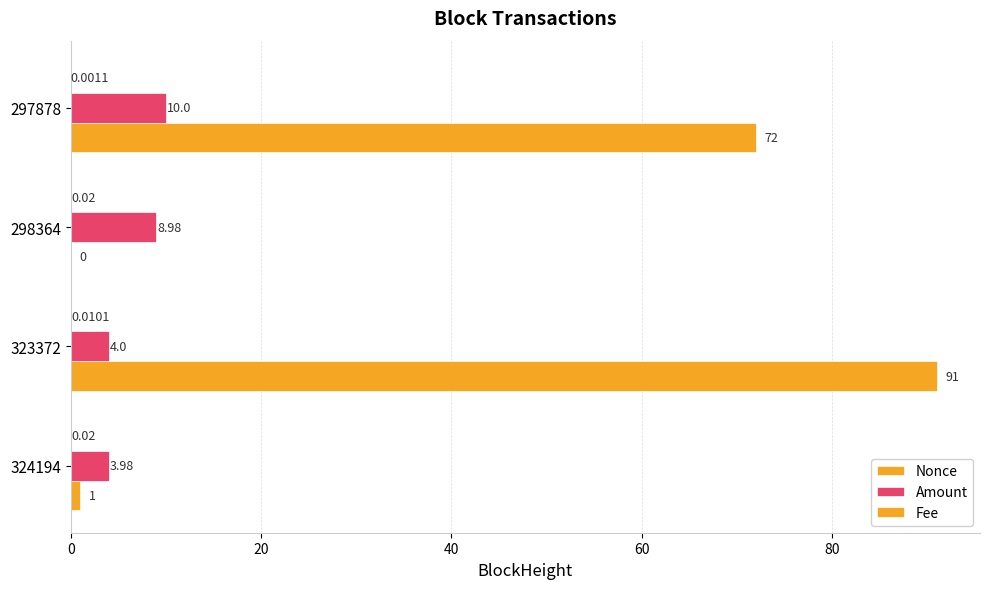

How many data points does each series have?

4